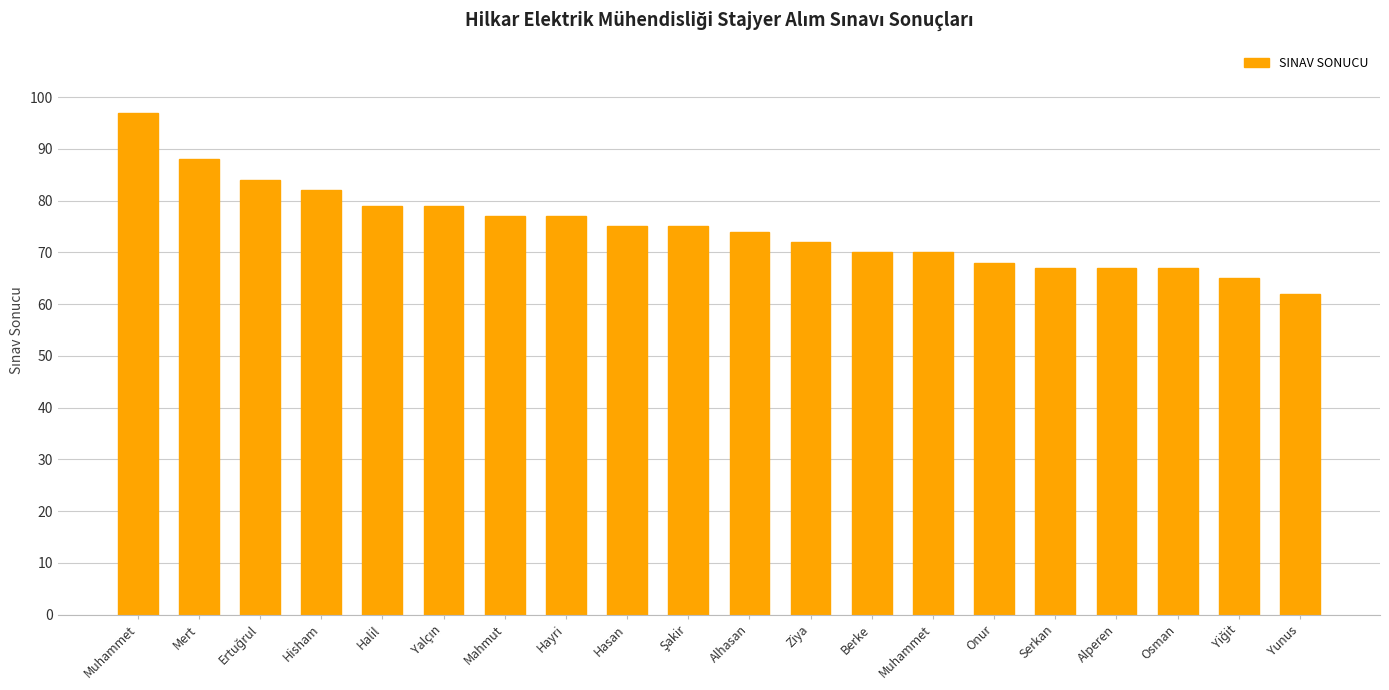

True or false: the data shows 74 at Alhasan.

True